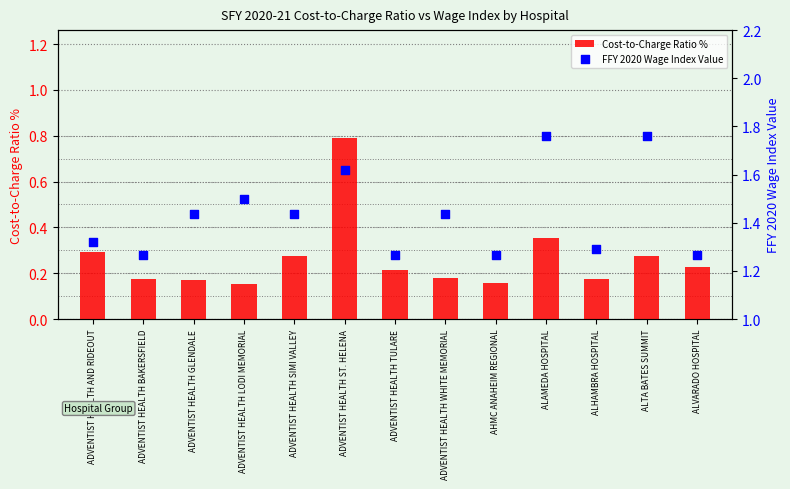

Which series has the largest total across all categories?

FFY 2020 Wage Index Value